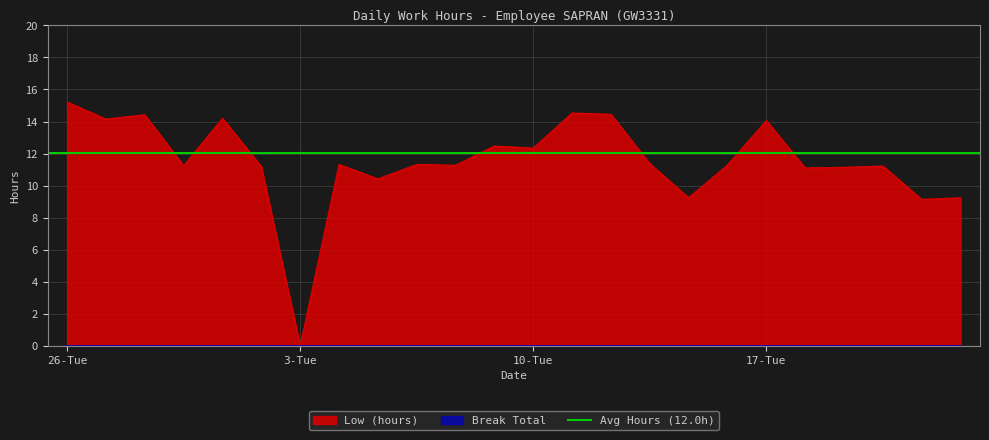

Reading left to right, list all the values displayed in this chart.

26-Tue=15.2	27-Wed=14.2	28-Thu=14.4	29-Fri=11.2	30-Sat=14.2	2-Mon=11.2	3-Tue=0.0	4-Wed=11.3	5-Thu=10.4	6-Fri=11.3	7-Sat=11.3	9-Mon=12.5	10-Tue=12.3	12-Thu=14.5	13-Fri=14.4	14-Sat=11.4	15-Sun=9.2	16-Mon=11.3	17-Tue=14.1	18-Wed=11.1	19-Thu=11.1	20-Fri=11.2	21-Sat=9.1	22-Sun=9.2